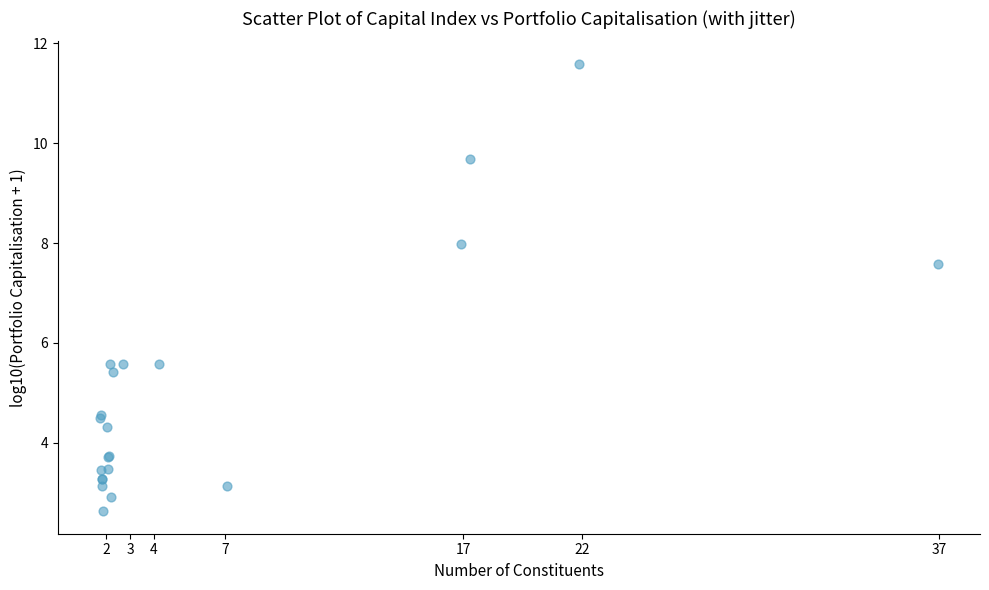

What Y value in the scatter plot is closest to 7?

7.6